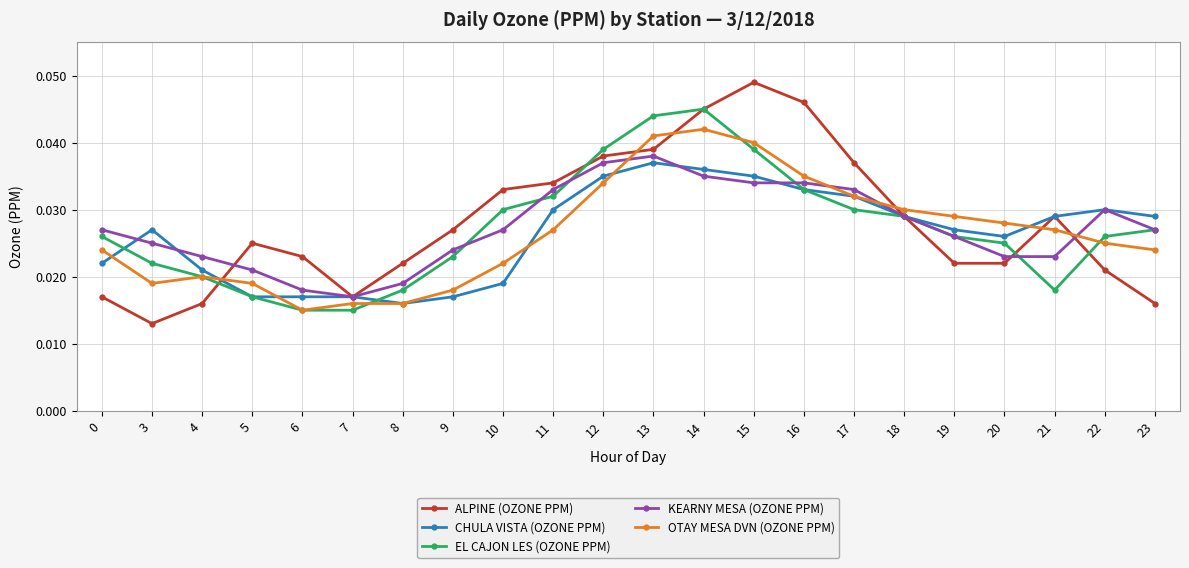

Where is the first local minimum for ALPINE (OZONE PPM)?

3